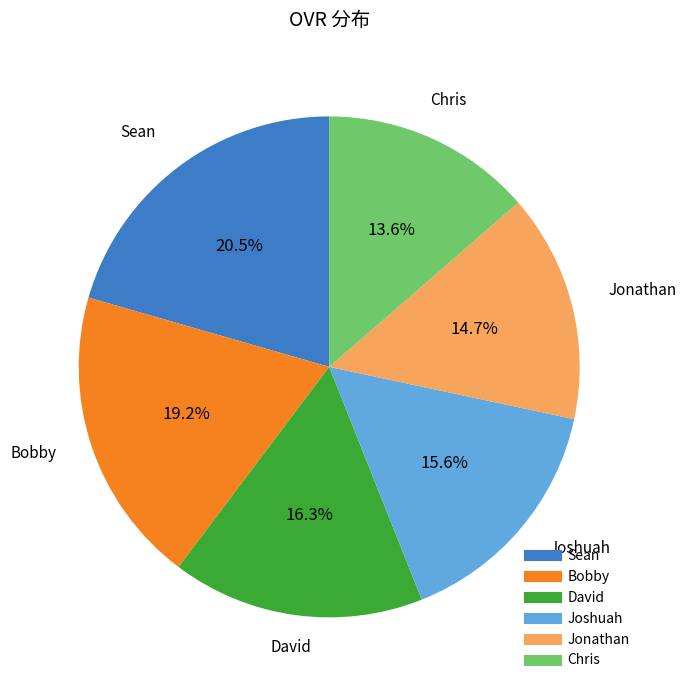

To the nearest percent, what portion does Joshuah represent?

16%